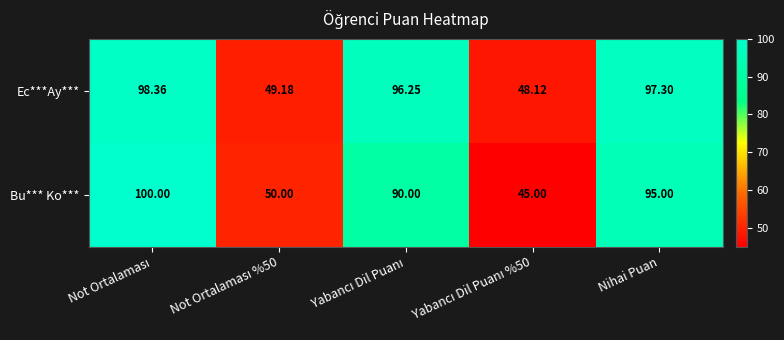

Rank the series by their average value, from lowest to highest.

Bu*** Ko***, Ec***Ay***